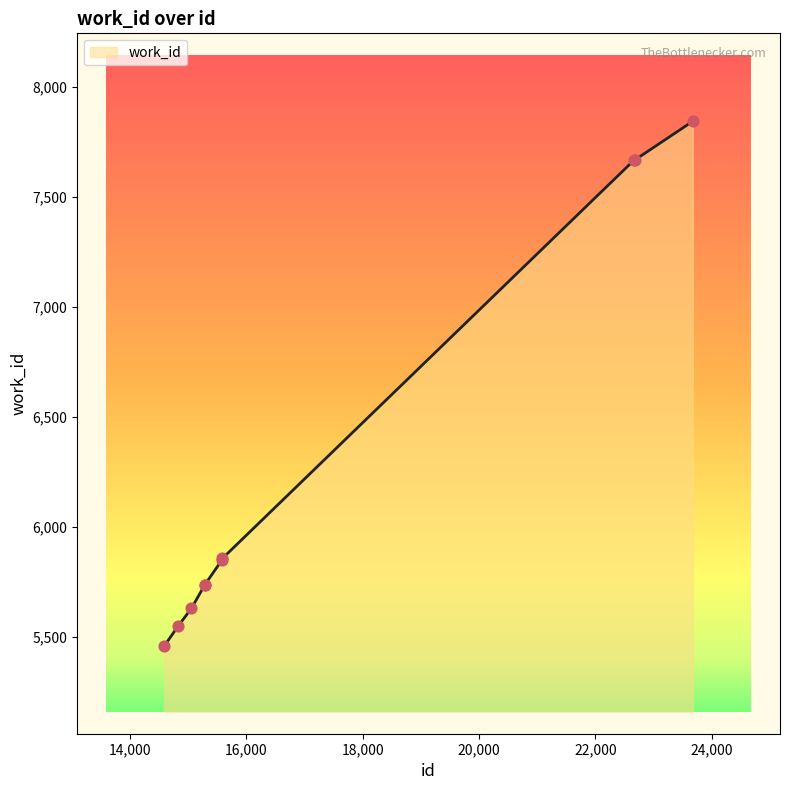

What is the greatest value displayed?

7844